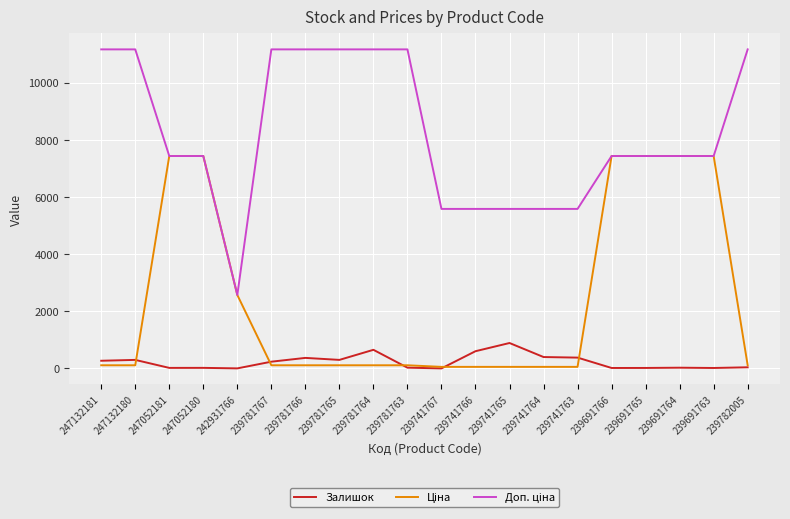

The value of Залишок at 239741766 is 604.0. True or false?

True